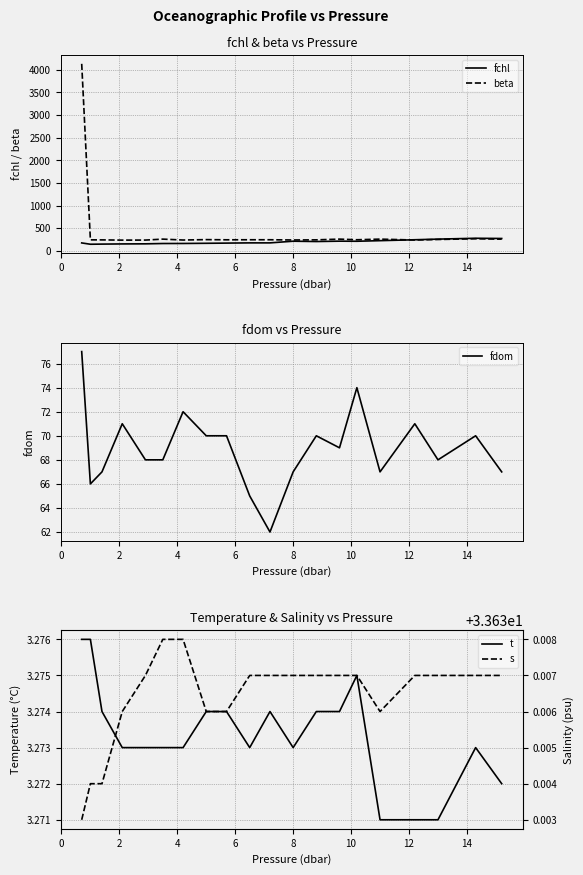

What is the highest value of the beta series?

4130